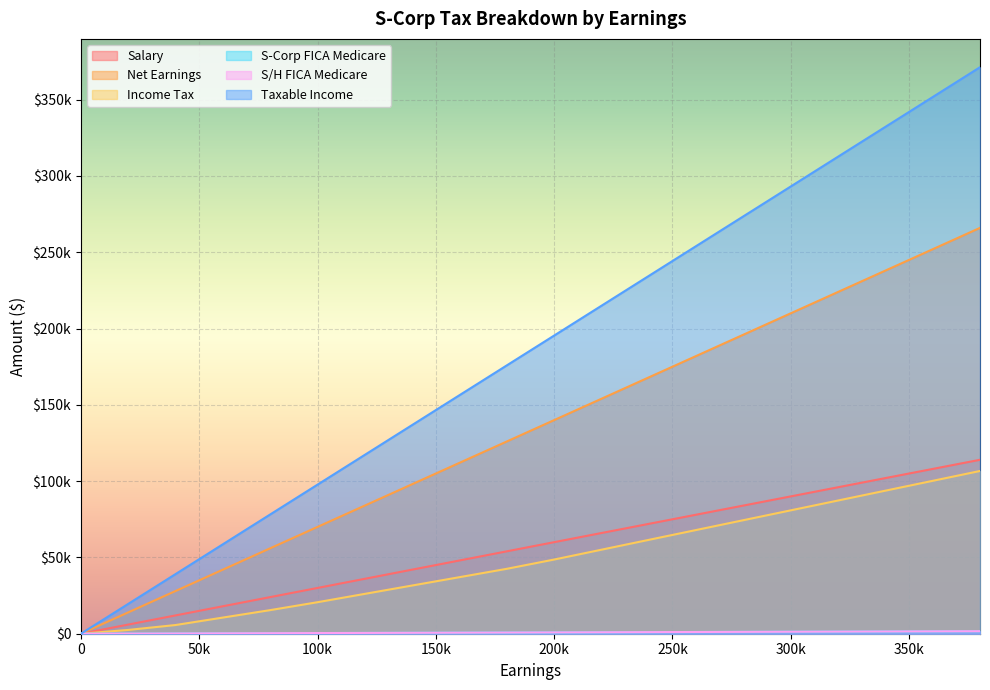

Rank the series by their maximum value, from lowest to highest.

S-Corp FICA Medicare, S/H FICA Medicare, Income Tax, Salary, Net Earnings, Taxable Income